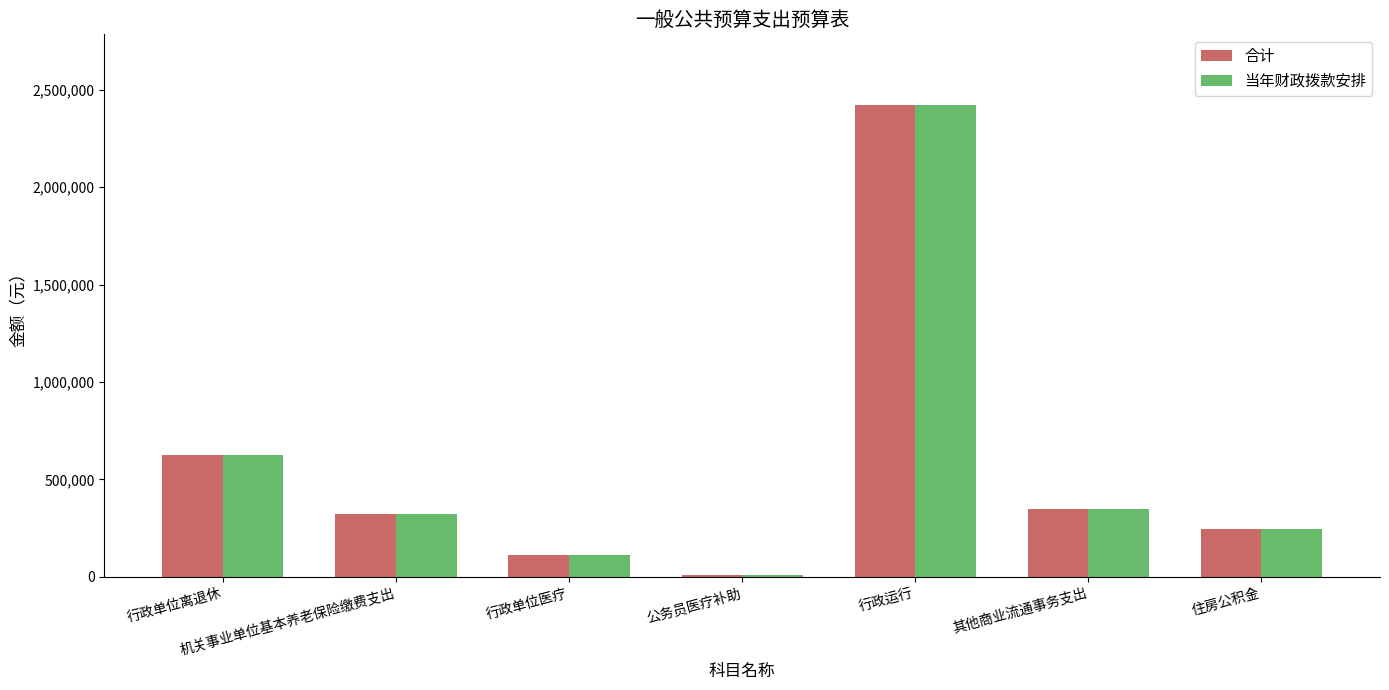

What are all the series names shown in the legend?

合计, 当年财政拨款安排